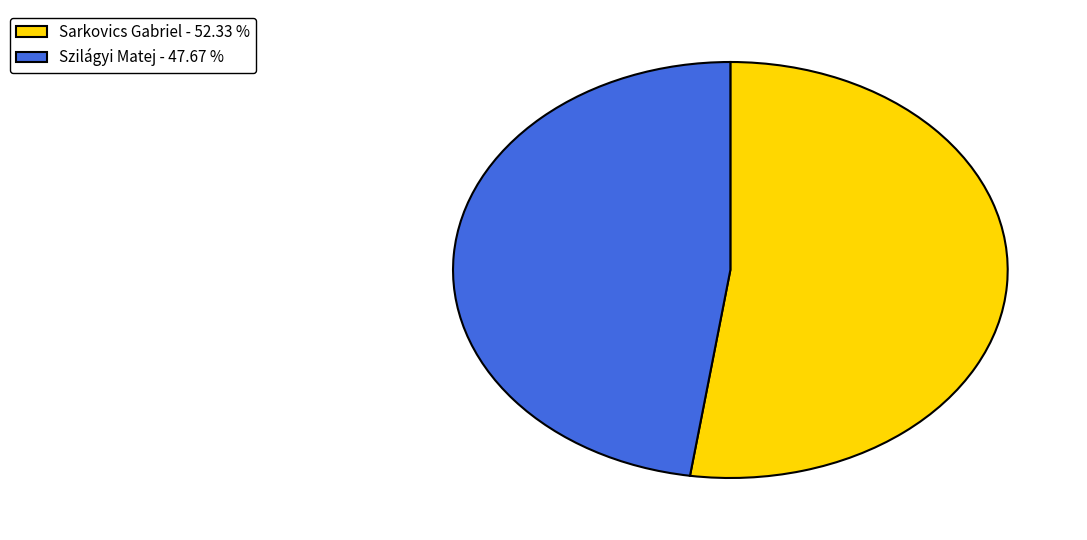

What is the majority slice?

Sarkovics Gabriel